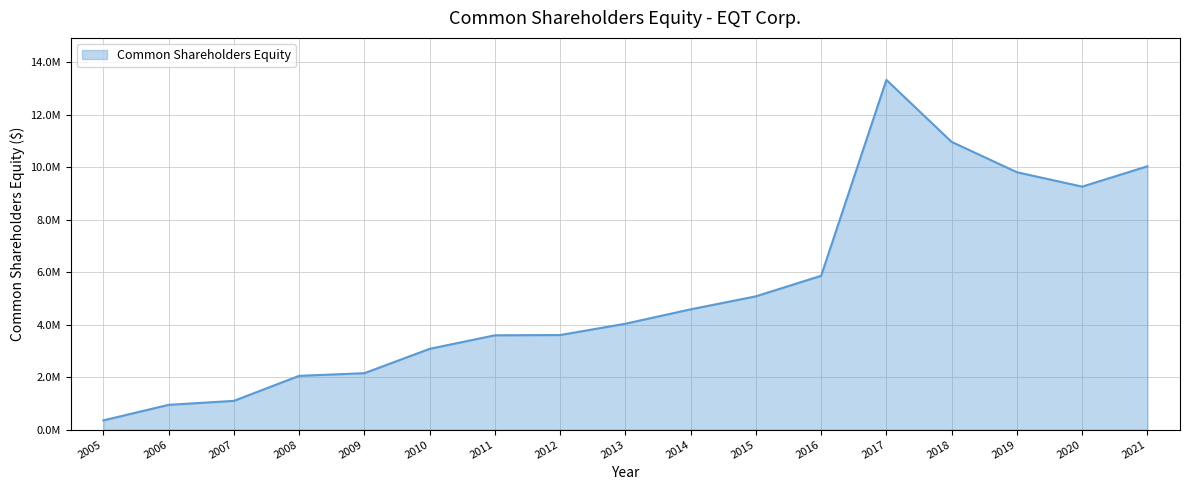

Reading left to right, what are all the values shown in this chart?

2005=354468	2006=946280	2007=1097472	2008=2050093	2009=2151030	2010=3078696	2011=3593830	2012=3603820	2013=4034788	2014=4582815	2015=5077791	2016=5860281	2017=13319618	2018=10958229	2019=9803588	2020=9255240	2021=10029527